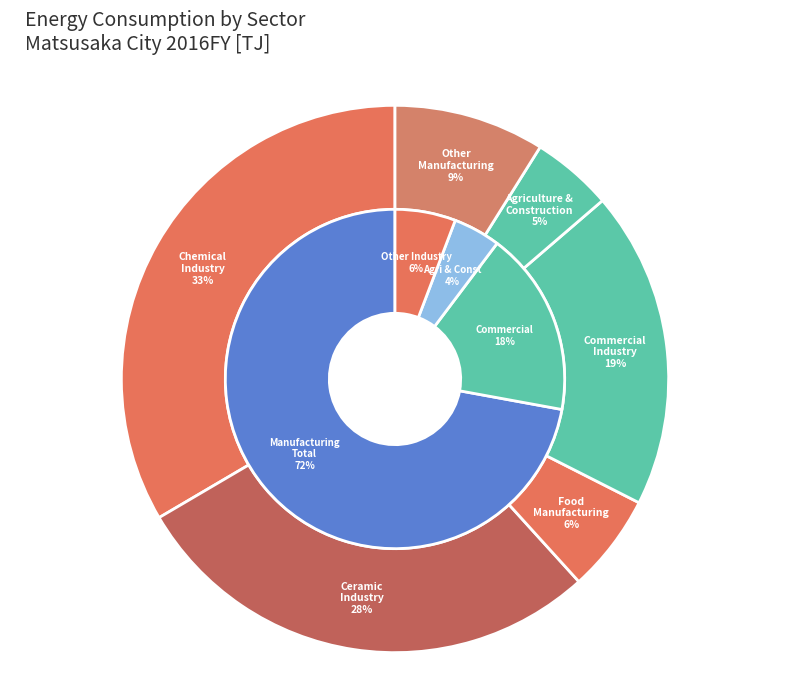

The Manufacture of Food, Beverages slice represents 6% of the pie. True or false?

True